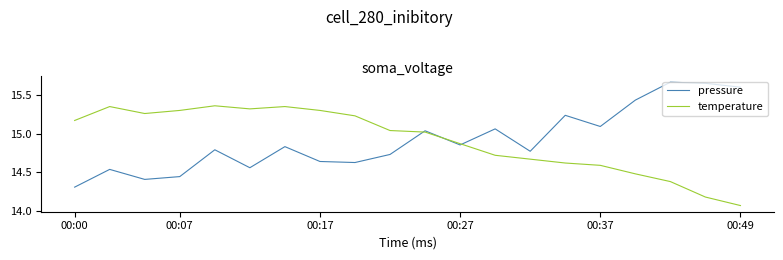

What are all the series names shown in the legend?

pressure, temperature